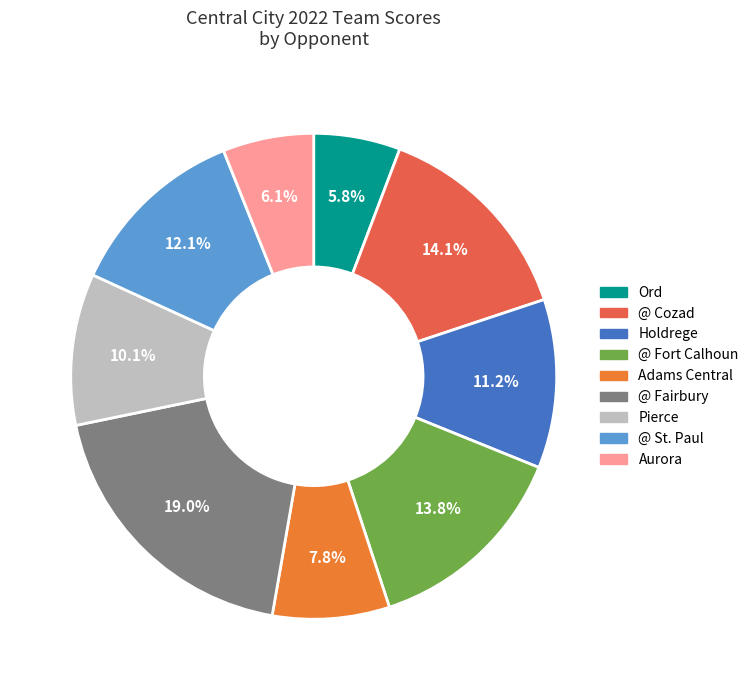

What percentage is the Pierce slice, to the nearest percent?

10%